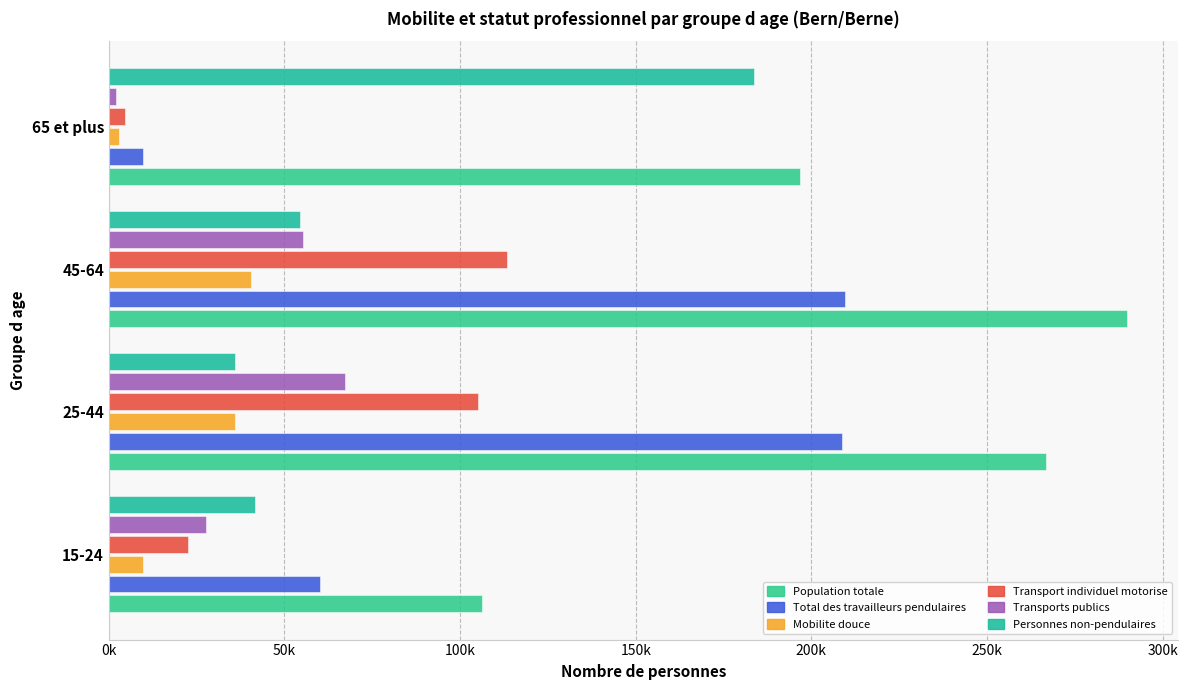

What are all the series names shown in the legend?

Population totale, Total des travailleurs pendulaires, Mobilite douce, Transport individuel motorise, Transports publics, Personnes non-pendulaires